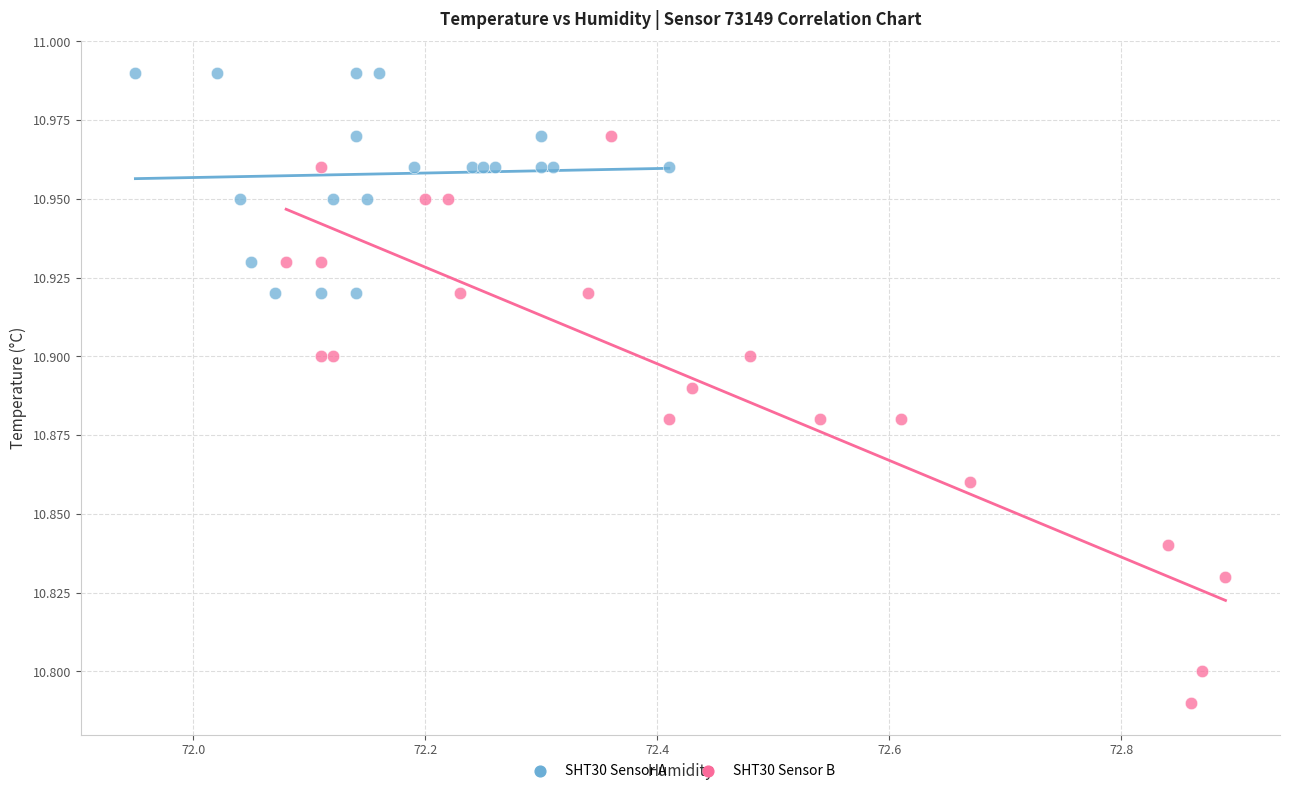

Which series has the largest Y range (max minus min)?

SHT30 Sensor B